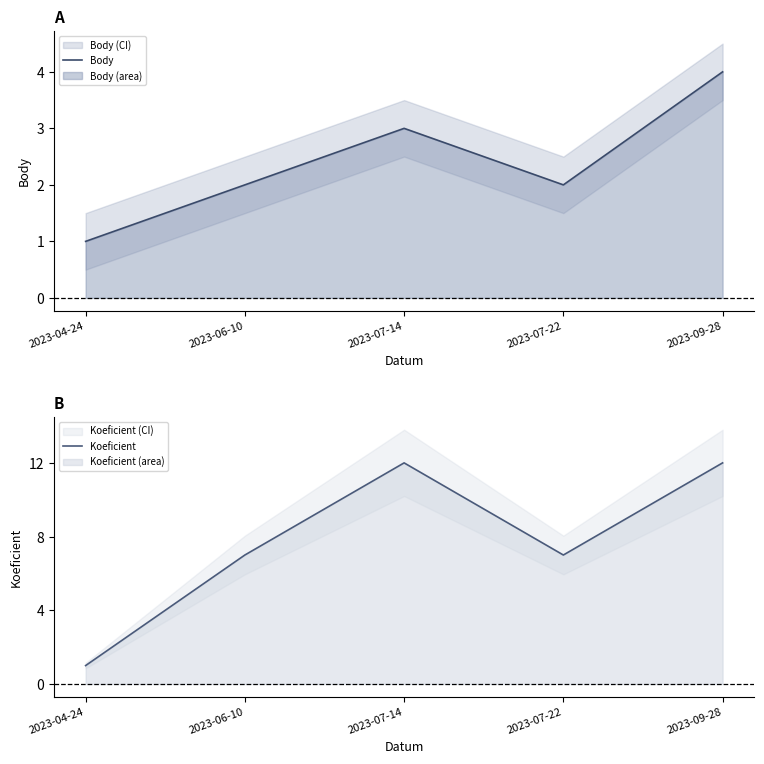

What is the sum of all Body values?

12